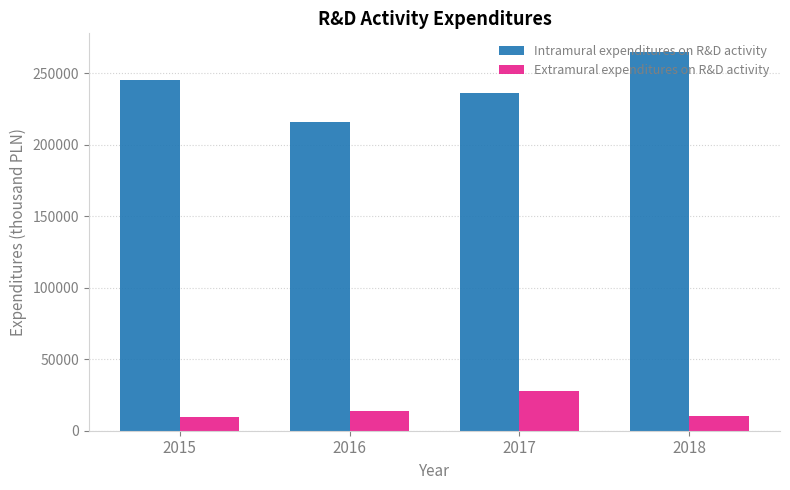

Between 2015 and 2016, which series saw the biggest shift?

Intramural expenditures on R&D activity